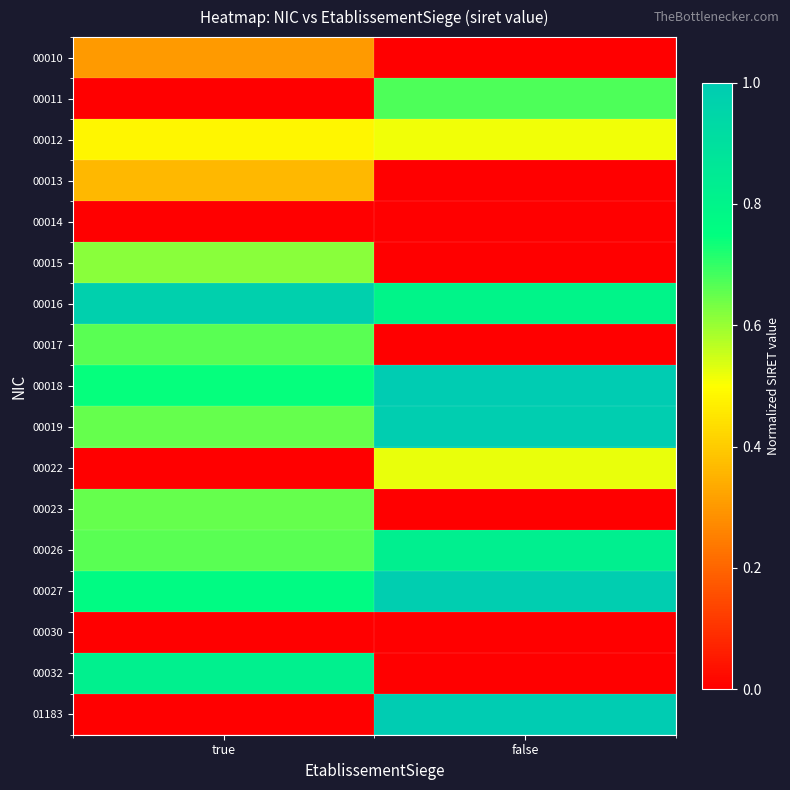

Which series has the largest range (max minus min)?

01183